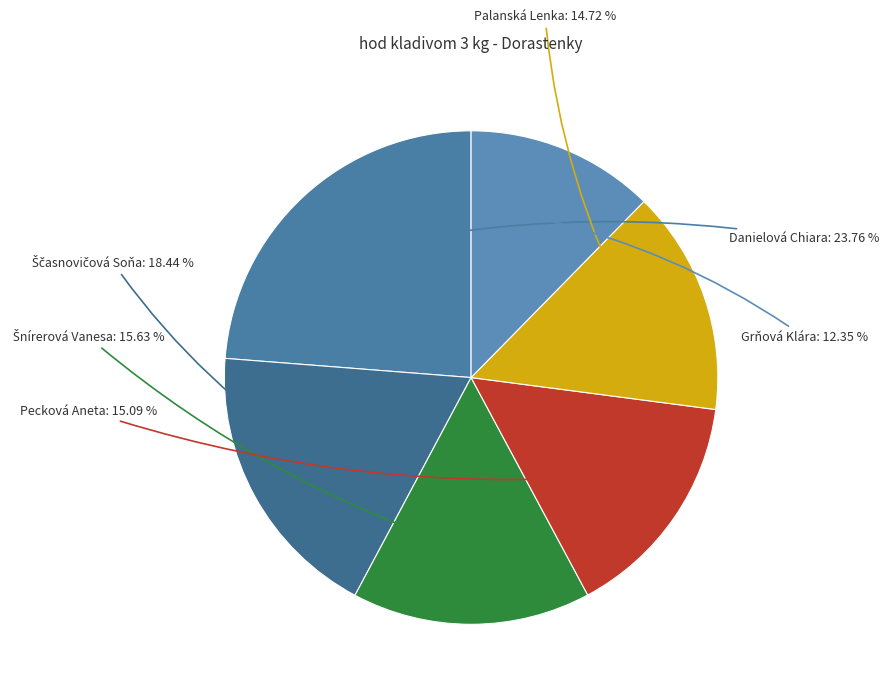

Rank the categories by value from lowest to highest.

Grňová Klára, Palanská Lenka, Pecková Aneta, Šnírerová Vanesa, Ščasnovičová Soňa, Danielová Chiara